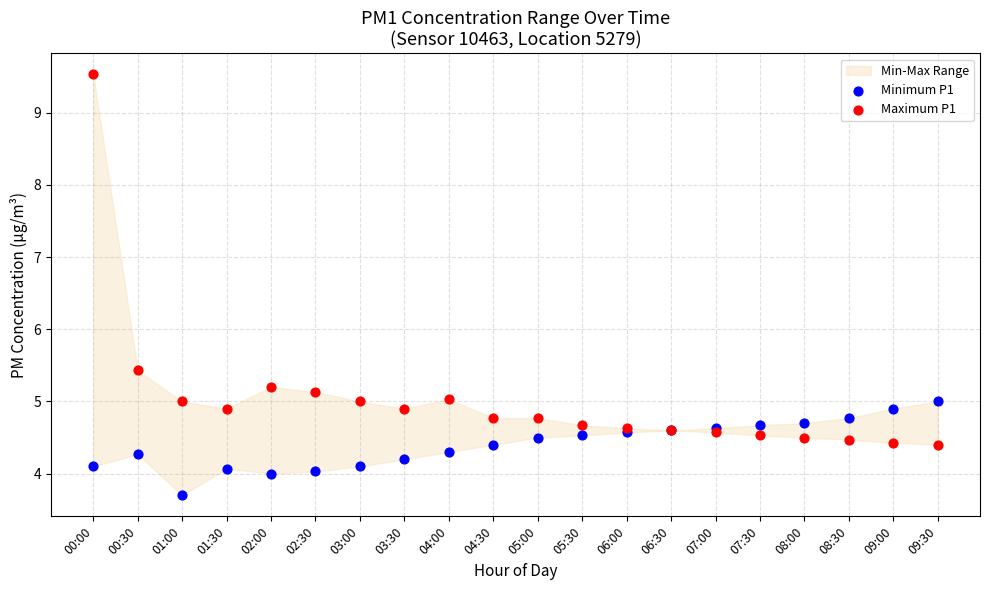

Which series reaches the maximum Y coordinate?

Maximum P1